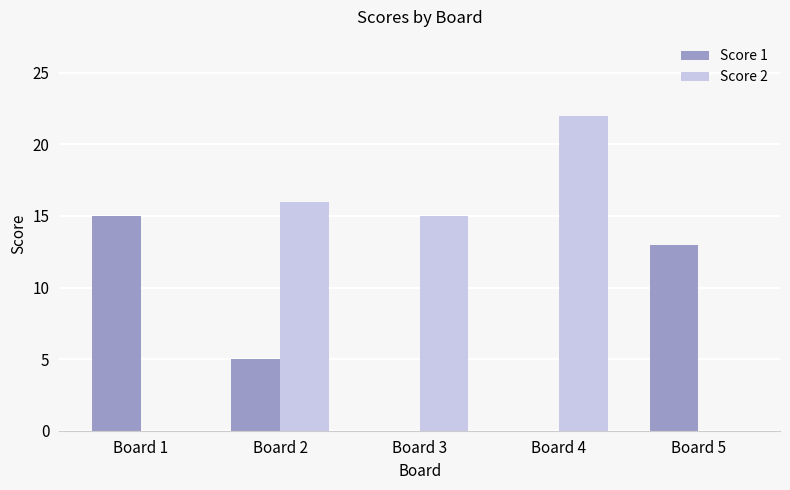

Which series has the widest spread of values?

Score 2